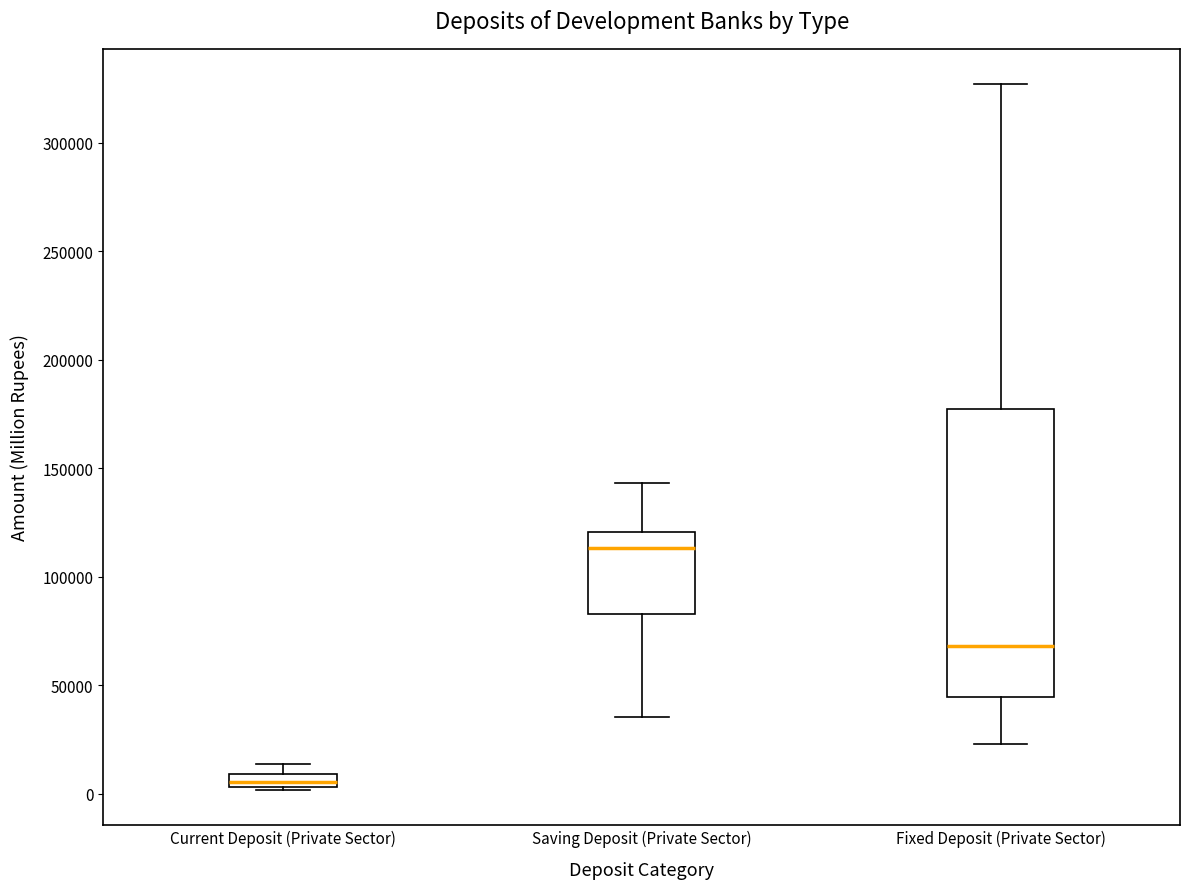

Which box is the tallest, from its lower edge to its upper edge?

Fixed Deposit (Private Sector)